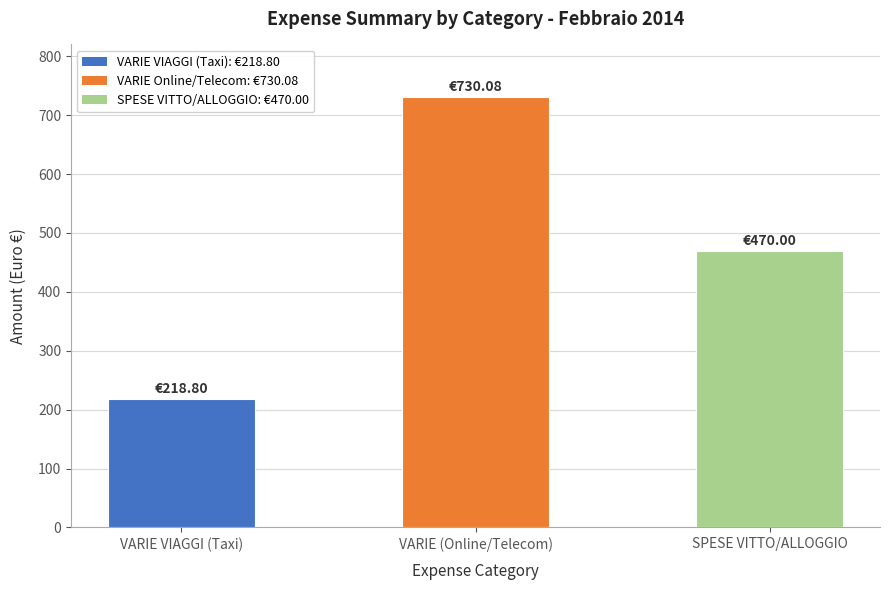

Read the value at VARIE (Online/Telecom).

730.1